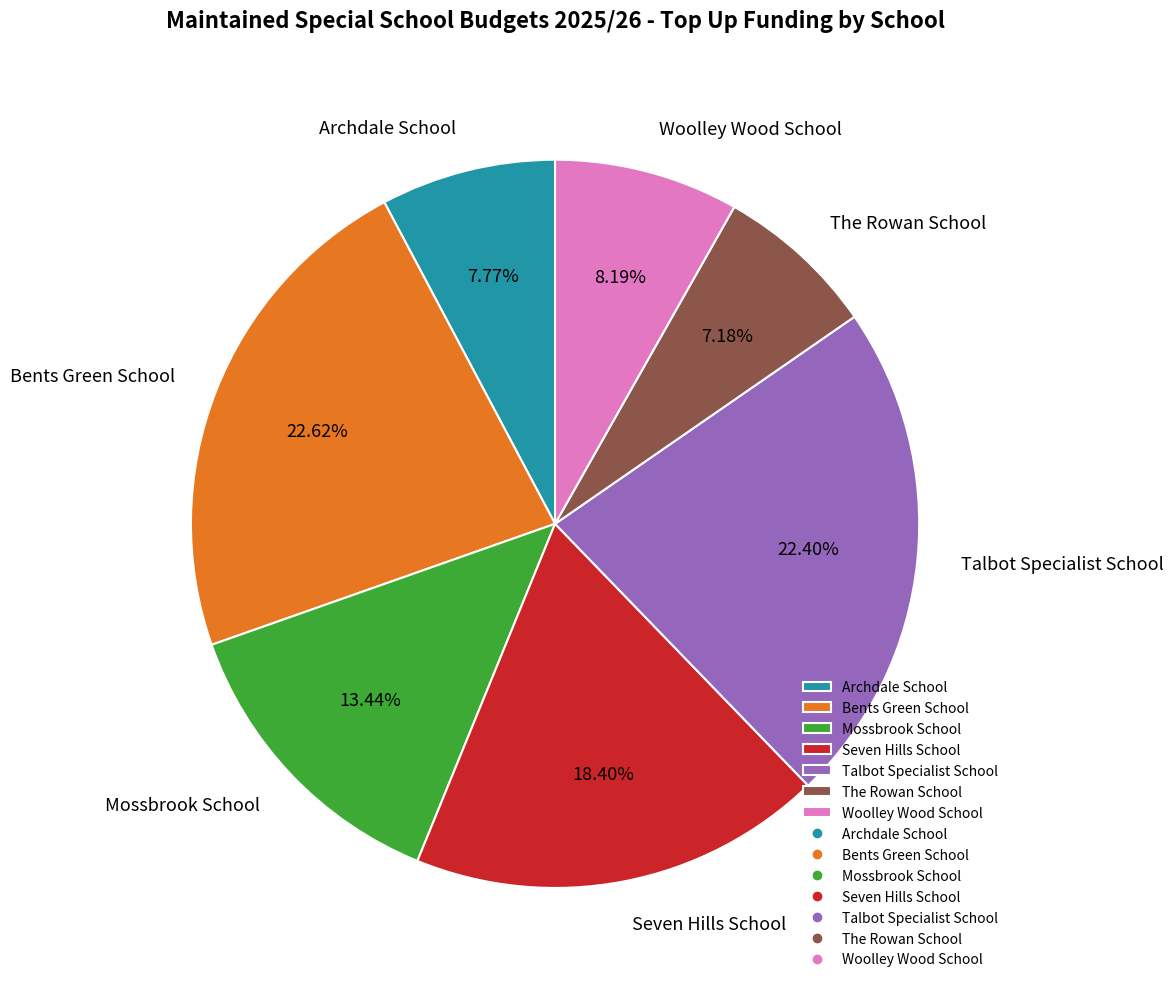

What portion of the pie excludes Woolley Wood School?

91.8%